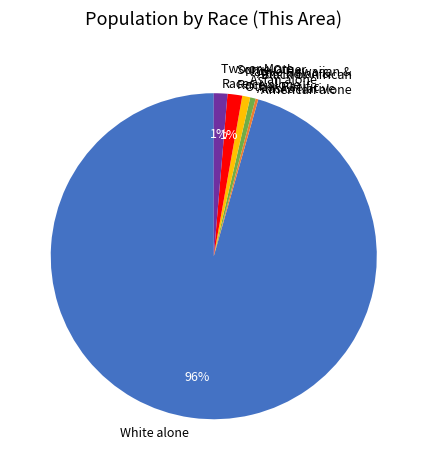

Which has a higher value, Some Other Race alone or White alone?

White alone